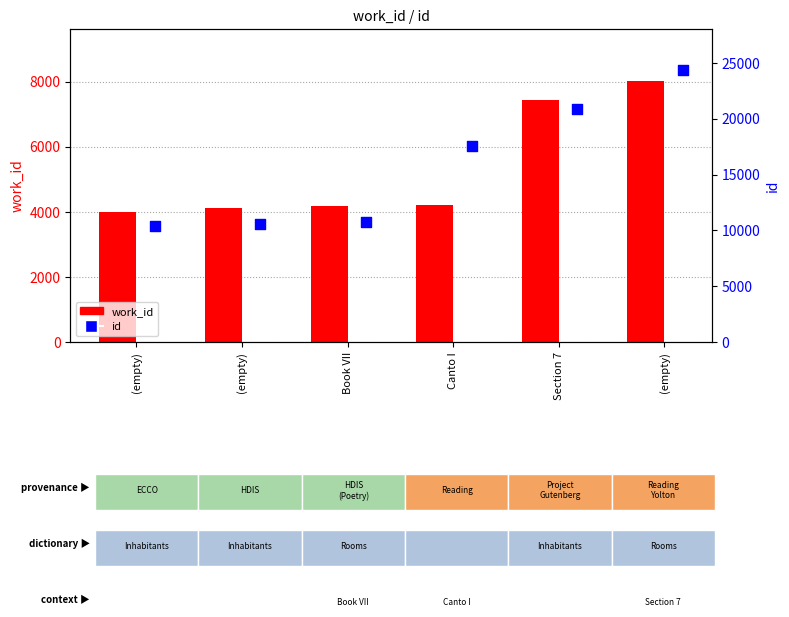

Which series reaches the minimum Y coordinate?

work_id